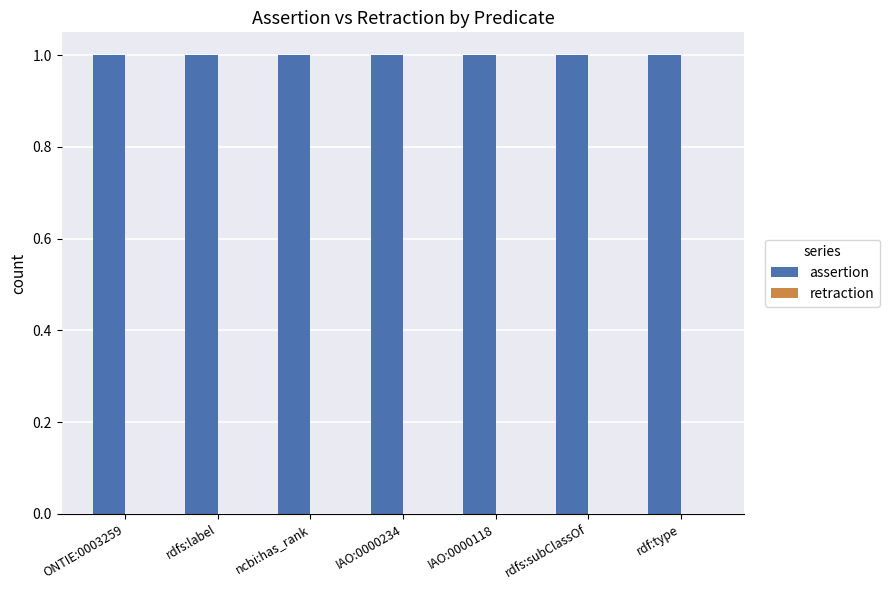

Reading right to left, transcribe all the data shown in this chart.

assertion: 1	1	1	1	1	1	1
retraction: 0	0	0	0	0	0	0